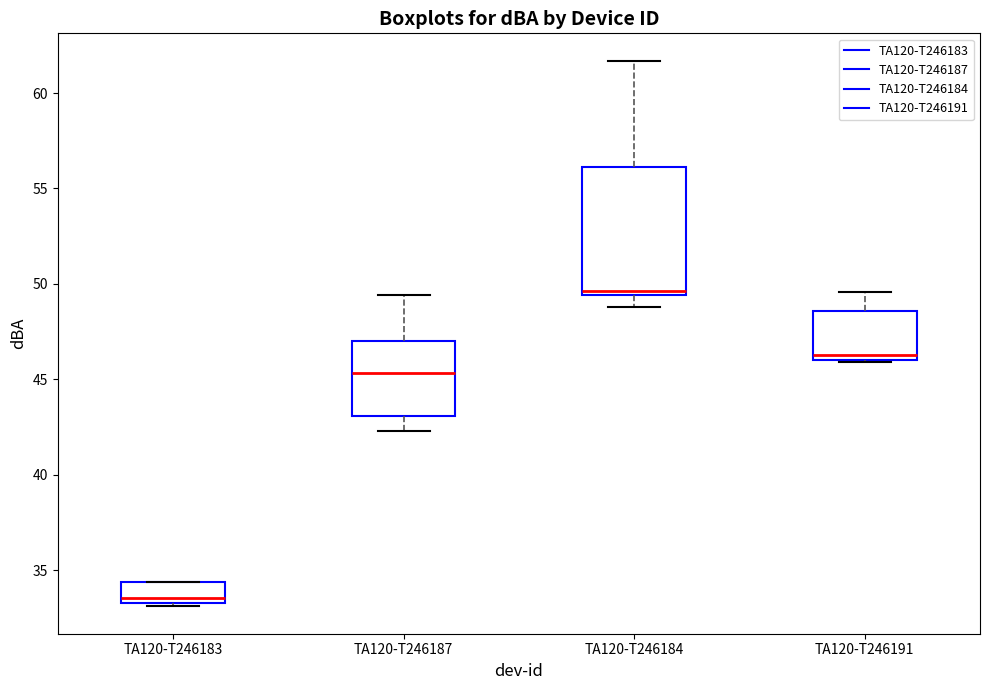

Reading left to right, read every box against the y-axis: the position of its median line, the range the box covers, and the ends of its whiskers. The values are not printed on the chart, so give them approximately, as read against the axis.

TA120-T246183: median 33.5 (just above the box's lower edge), box 33.5 to 34.5, whiskers 33.0 to 34.5
TA120-T246187: median 45.5, box 43.0 to 47.0, whiskers 42.5 to 49.5
TA120-T246184: median 49.5 (just above the box's lower edge), box 49.5 to 56.0, whiskers 49.0 to 61.5
TA120-T246191: median 46.5, box 46.0 to 48.5, whiskers 46.0 to 49.5